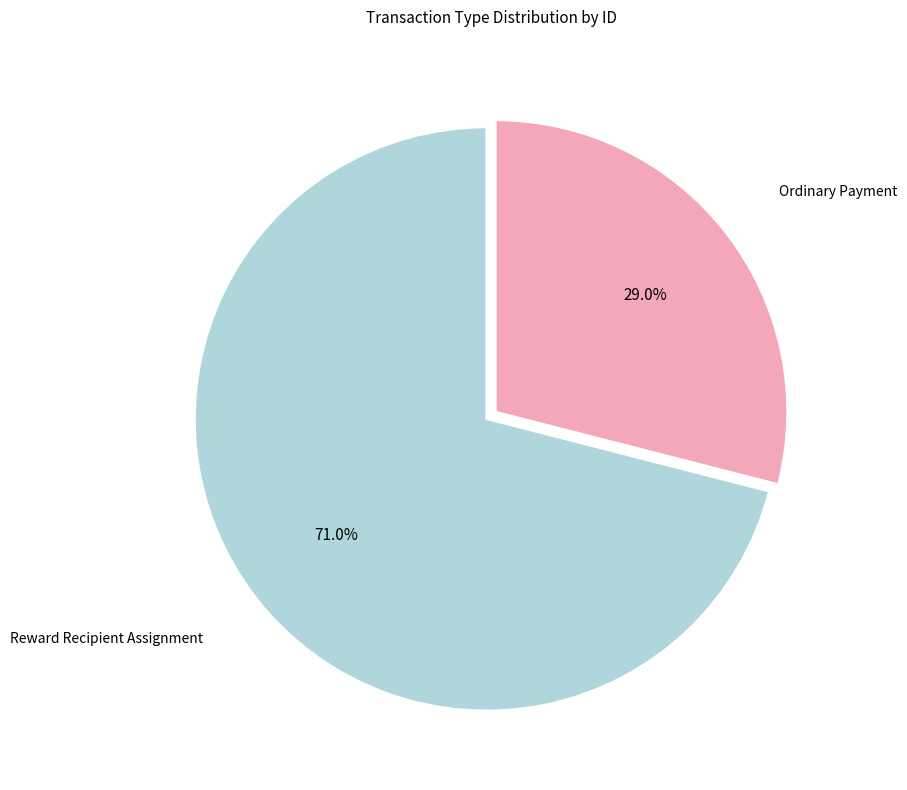

Is there a majority slice in this chart?

Yes